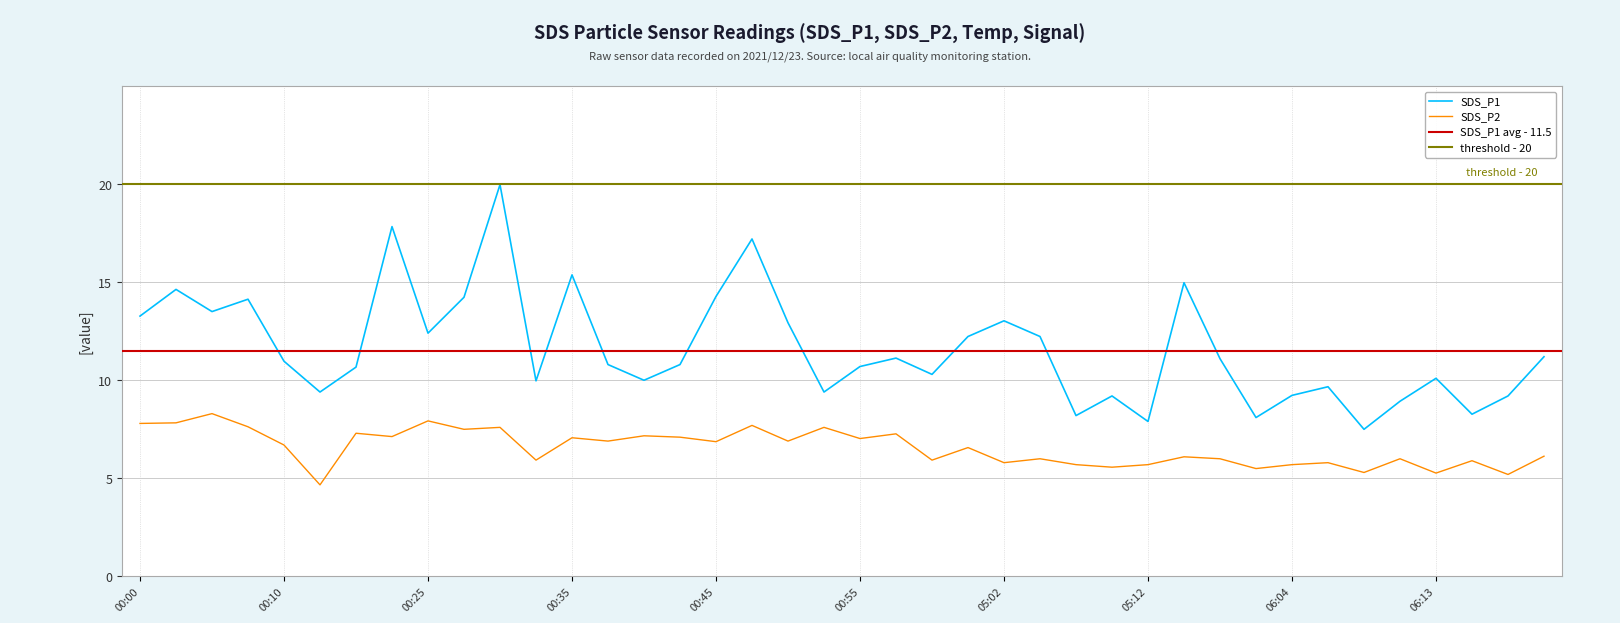

The SDS_P2 series shows 10.4 at 00:55. True or false?

False